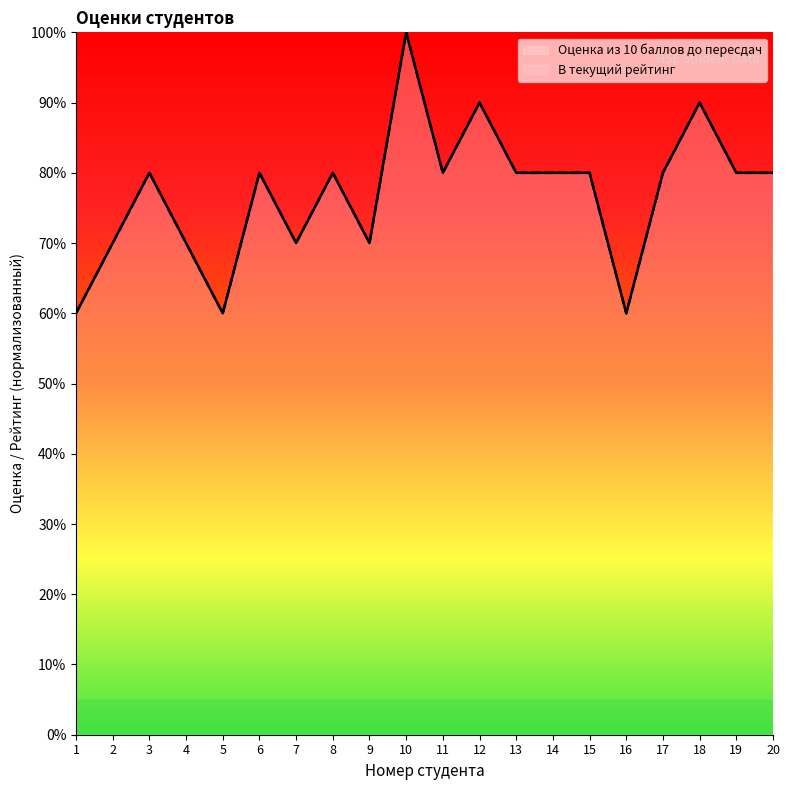

Reading left to right, list all the values displayed in this chart.

Оценка из 10 баллов до пересдач: 1=60	2=70	3=80	4=70	5=60	6=80	7=70	8=80	9=70	10=100	11=80	12=90	13=80	14=80	15=80	16=60	17=80	18=90	19=80	20=80
В текущий рейтинг: 1=60	2=70	3=80	4=70	5=60	6=80	7=70	8=80	9=70	10=100	11=80	12=90	13=80	14=80	15=80	16=60	17=80	18=90	19=80	20=80